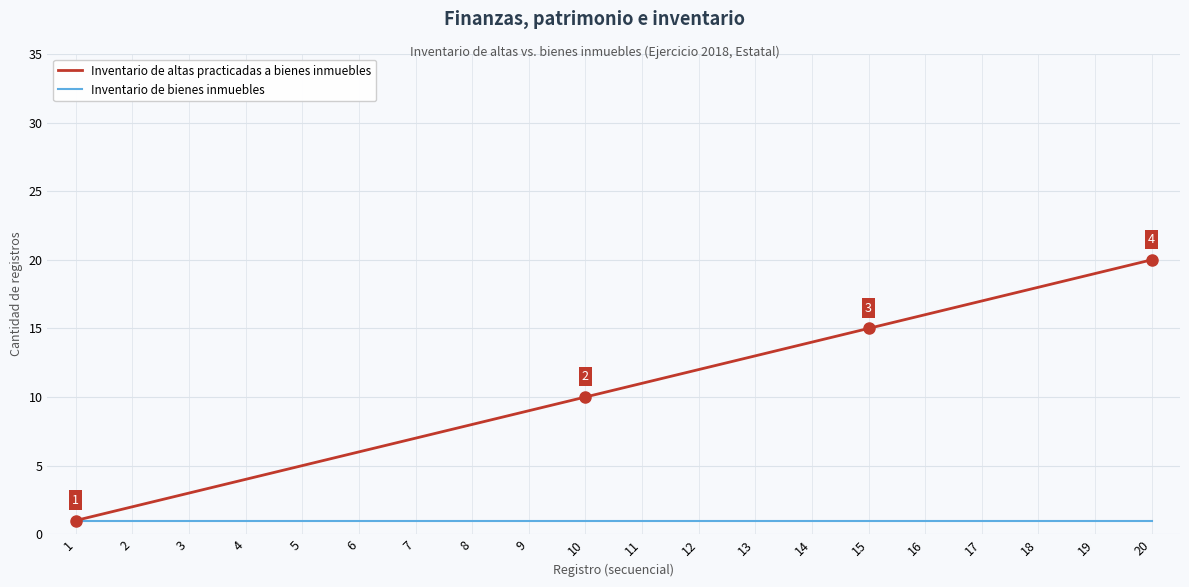

List the labels in order of Inventario de altas practicadas a bienes inmuebles value, smallest first.

1, 2, 3, 4, 5, 6, 7, 8, 9, 10, 11, 12, 13, 14, 15, 16, 17, 18, 19, 20